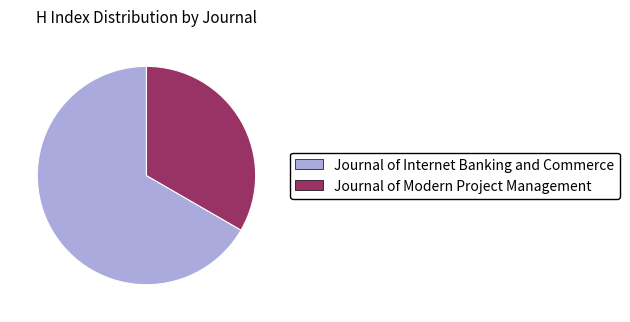

How many segments does this pie chart have?

2